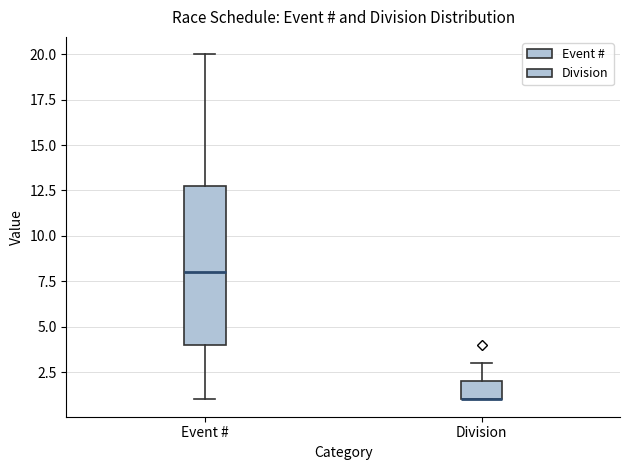

Comparing the boxes themselves (not the whiskers), which one is the tallest?

Event #